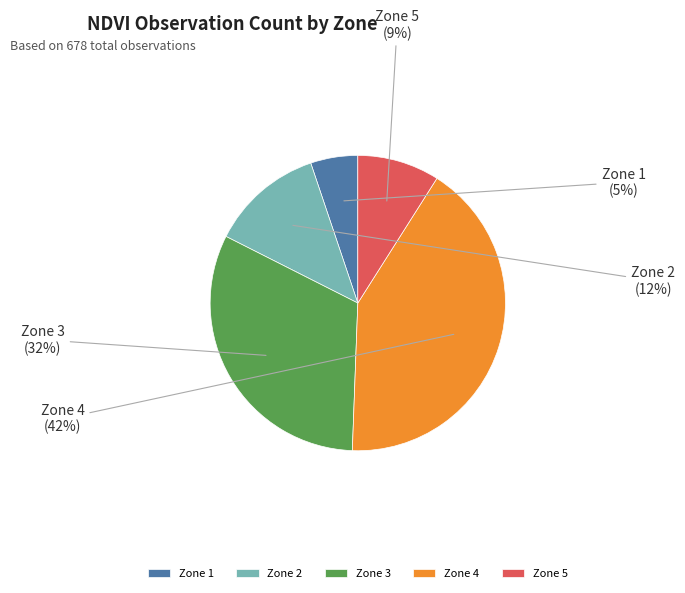

Which category has the biggest portion of the pie?

Zone 4